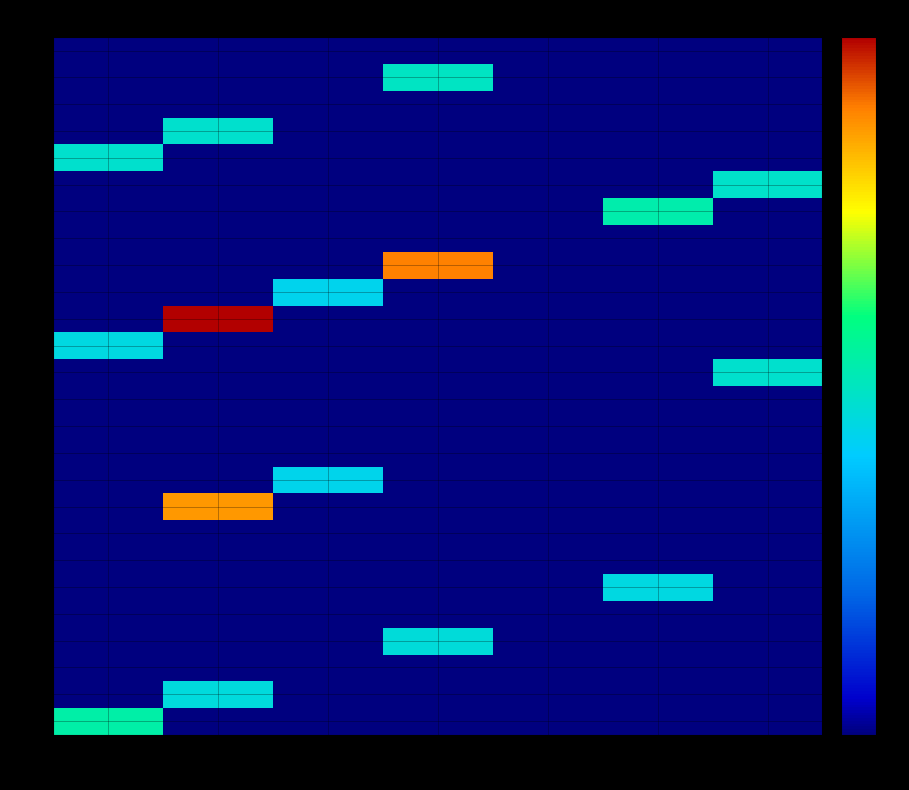

Reading right to left, what are all the values shown in this chart?

1: 7=0.0	6=0.0	5=0.0	4=0.0	3=0.0	2=0.0	1=12.2
2: 7=0.0	6=0.0	5=0.0	4=0.0	3=0.0	2=10.4	1=0.0
3: 7=0.0	6=0.0	5=0.0	4=0.0	3=0.0	2=0.0	1=0.0
4: 7=0.0	6=0.0	5=0.0	4=10.5	3=0.0	2=0.0	1=0.0
5: 7=0.0	6=0.0	5=0.0	4=0.0	3=0.0	2=0.0	1=0.0
6: 7=0.0	6=10.2	5=0.0	4=0.0	3=0.0	2=0.0	1=0.0
7: 7=0.0	6=0.0	5=0.0	4=0.0	3=0.0	2=0.0	1=0.0
8: 7=0.0	6=0.0	5=0.0	4=0.0	3=0.0	2=0.0	1=0.0
9: 7=0.0	6=0.0	5=0.0	4=0.0	3=0.0	2=19.8	1=0.0
10: 7=0.0	6=0.0	5=0.0	4=0.0	3=9.8	2=0.0	1=0.0
11: 7=0.0	6=0.0	5=0.0	4=0.0	3=0.0	2=0.0	1=0.0
12: 7=0.0	6=0.0	5=0.0	4=0.0	3=0.0	2=0.0	1=0.0
13: 7=0.0	6=0.0	5=0.0	4=0.0	3=0.0	2=0.0	1=0.0
14: 7=10.9	6=0.0	5=0.0	4=0.0	3=0.0	2=0.0	1=0.0
15: 7=0.0	6=0.0	5=0.0	4=0.0	3=0.0	2=0.0	1=10.2
16: 7=0.0	6=0.0	5=0.0	4=0.0	3=0.0	2=22.8	1=0.0
17: 7=0.0	6=0.0	5=0.0	4=0.0	3=9.7	2=0.0	1=0.0
18: 7=0.0	6=0.0	5=0.0	4=20.4	3=0.0	2=0.0	1=0.0
19: 7=0.0	6=0.0	5=0.0	4=0.0	3=0.0	2=0.0	1=0.0
20: 7=0.0	6=12.0	5=0.0	4=0.0	3=0.0	2=0.0	1=0.0
21: 7=10.9	6=0.0	5=0.0	4=0.0	3=0.0	2=0.0	1=0.0
22: 7=0.0	6=0.0	5=0.0	4=0.0	3=0.0	2=0.0	1=10.9
23: 7=0.0	6=0.0	5=0.0	4=0.0	3=0.0	2=10.9	1=0.0
24: 7=0.0	6=0.0	5=0.0	4=0.0	3=0.0	2=0.0	1=0.0
25: 7=0.0	6=0.0	5=0.0	4=11.2	3=0.0	2=0.0	1=0.0
26: 7=0.0	6=0.0	5=0.0	4=0.0	3=0.0	2=0.0	1=0.0